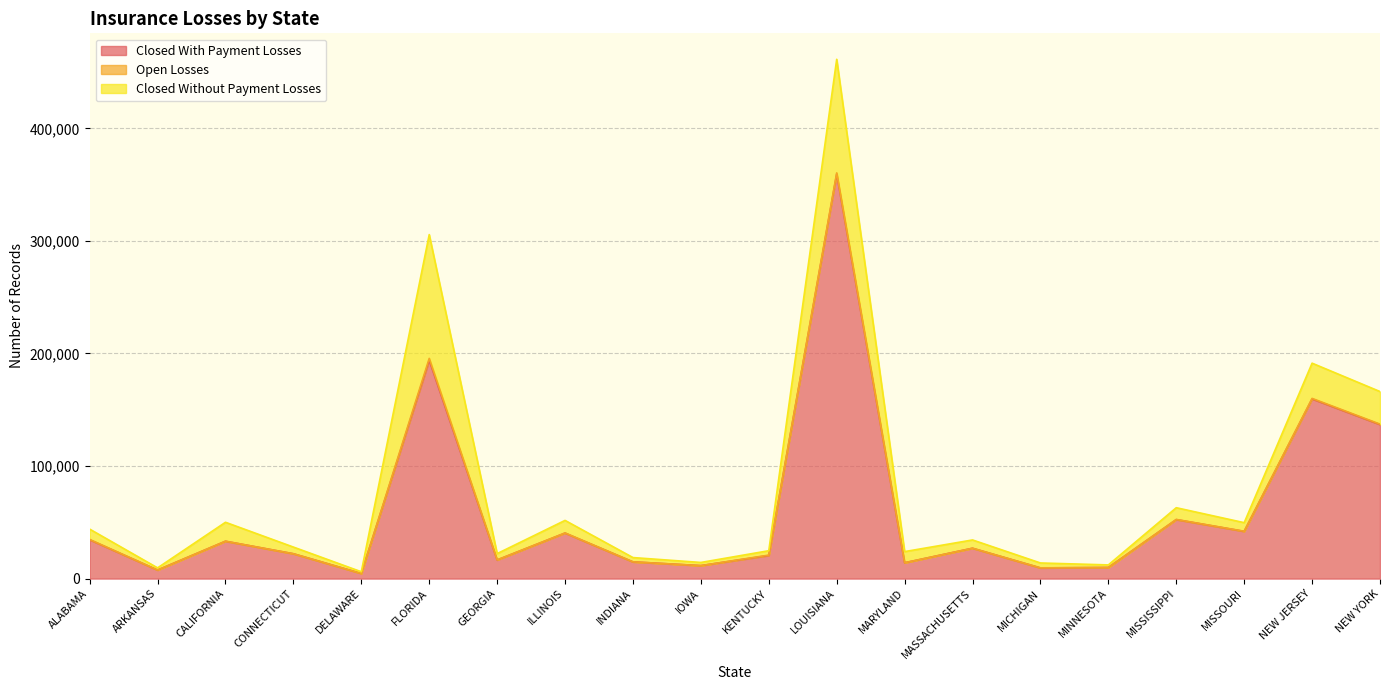

How many values in the Open Losses series are below 104?

10